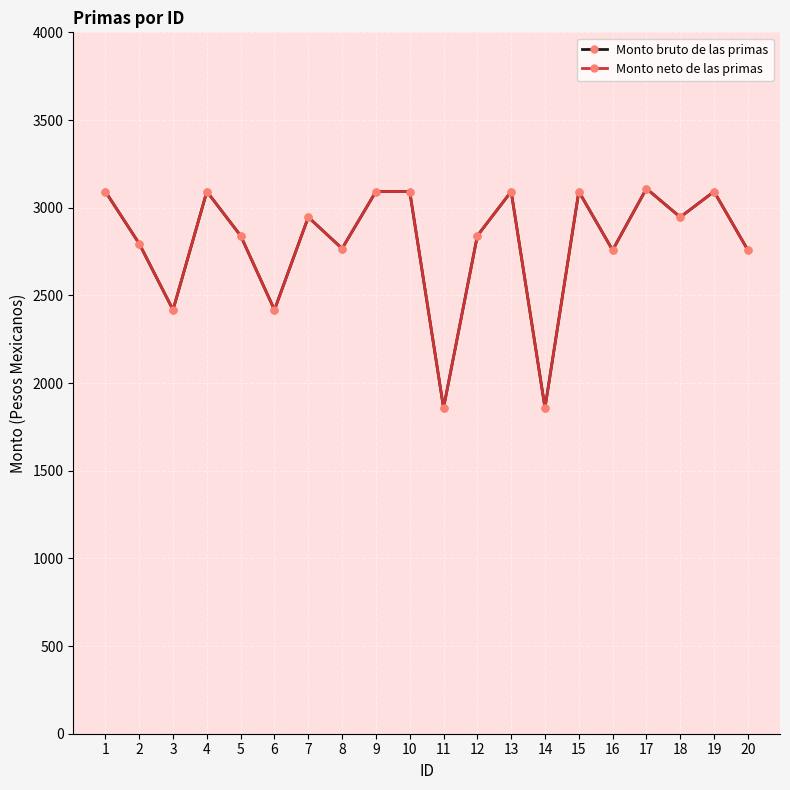

True or false: Monto neto de las primas has a value of 5445 at 10.

False